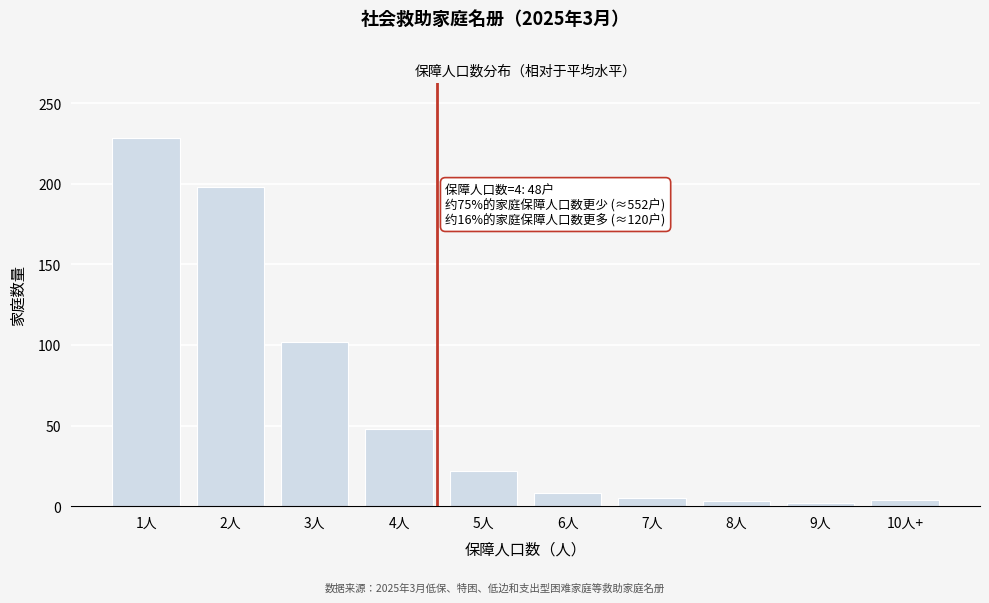

The value at 4人 is 30. True or false?

False